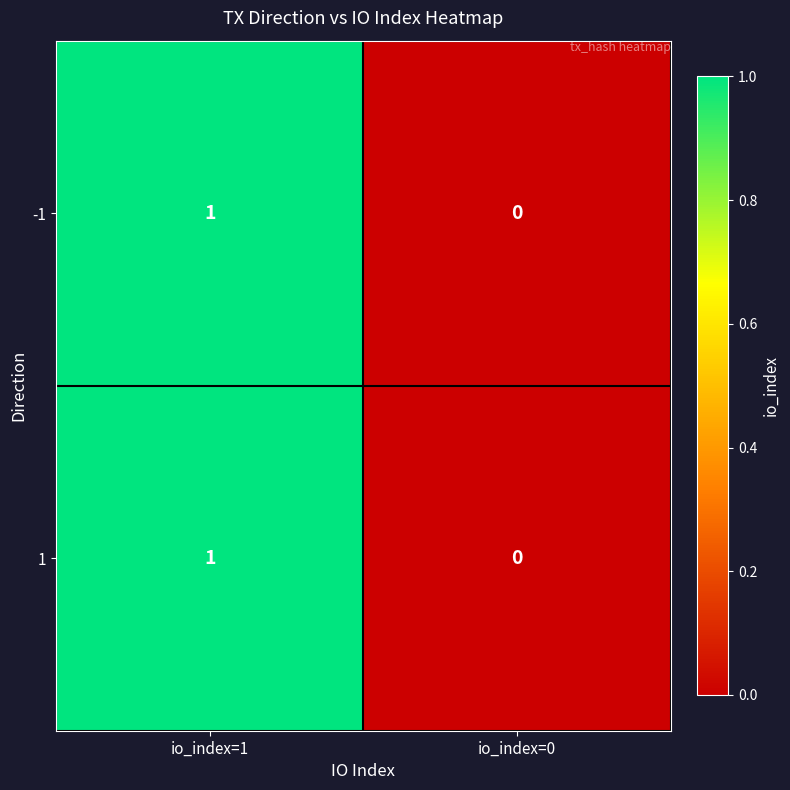

Reading left to right, transcribe all the data shown in this chart.

-1: io_index=1=1	io_index=0=0
1: io_index=1=1	io_index=0=0